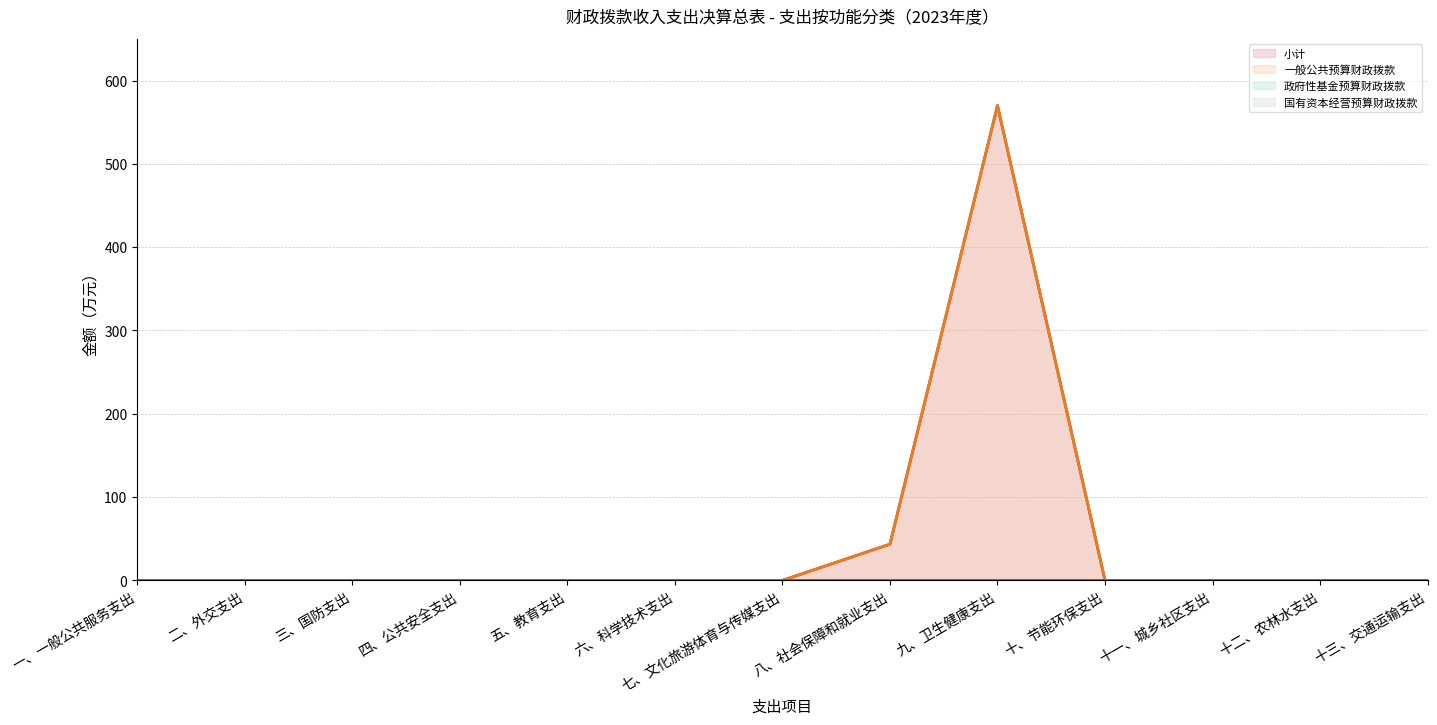

True or false: 政府性基金预算财政拨款（线） and 国有资本经营预算财政拨款（线） cross at least once.

False